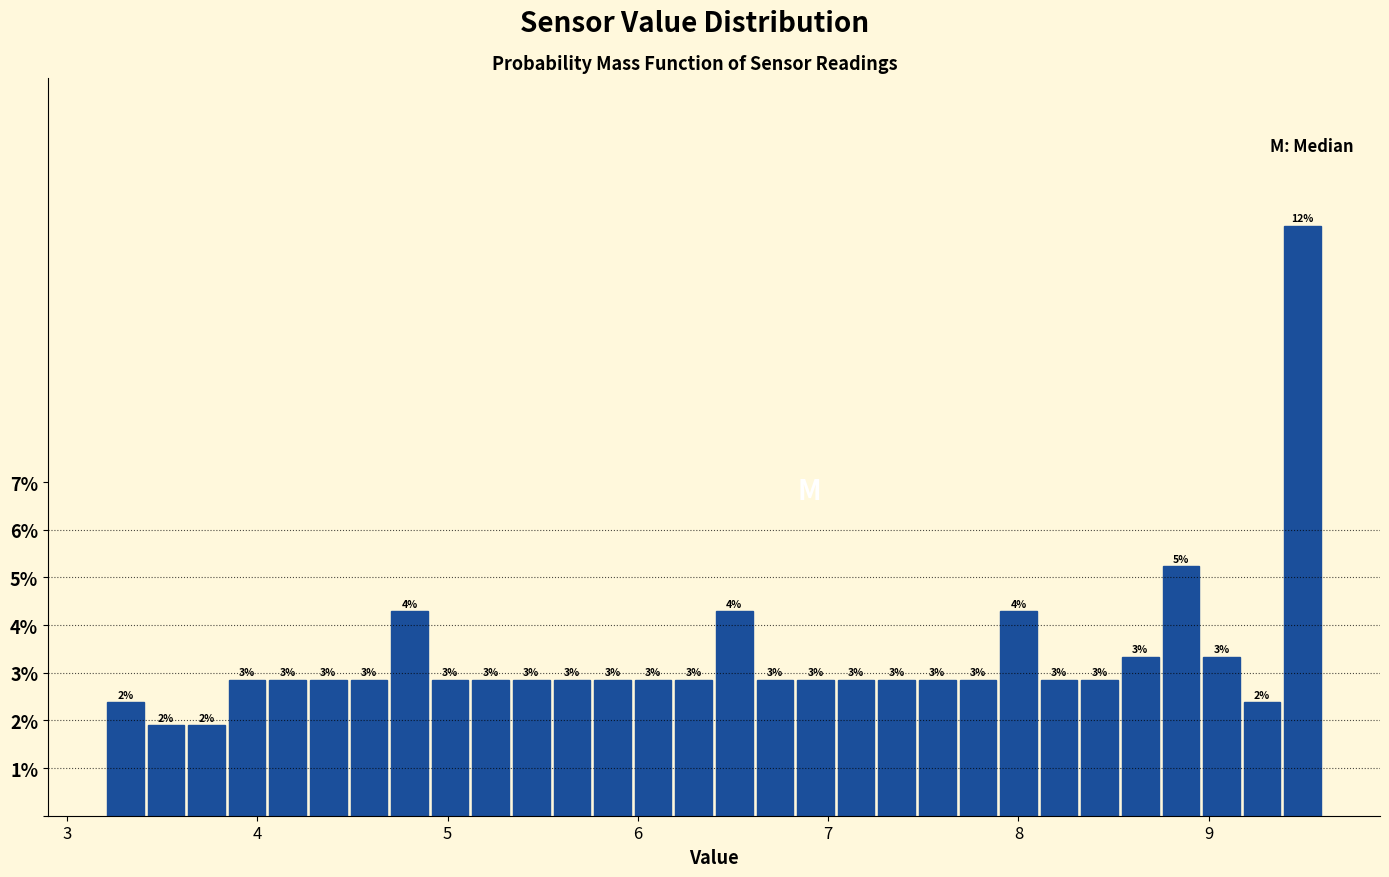

Around what value on the x-axis is the tallest bar? Give the approximate position of its centre, as read against the axis.

9.5